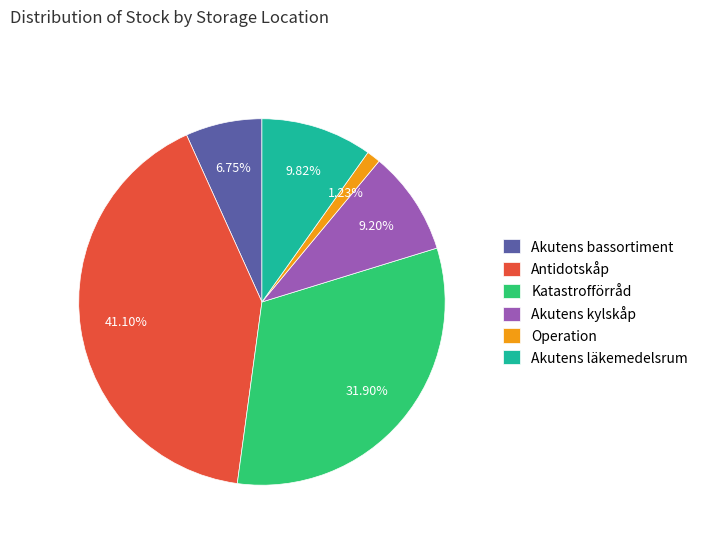

Rank the categories by value from highest to lowest.

Antidotskåp, Katastrofförråd, Akutens läkemedelsrum, Akutens kylskåp, Akutens bassortiment, Operation